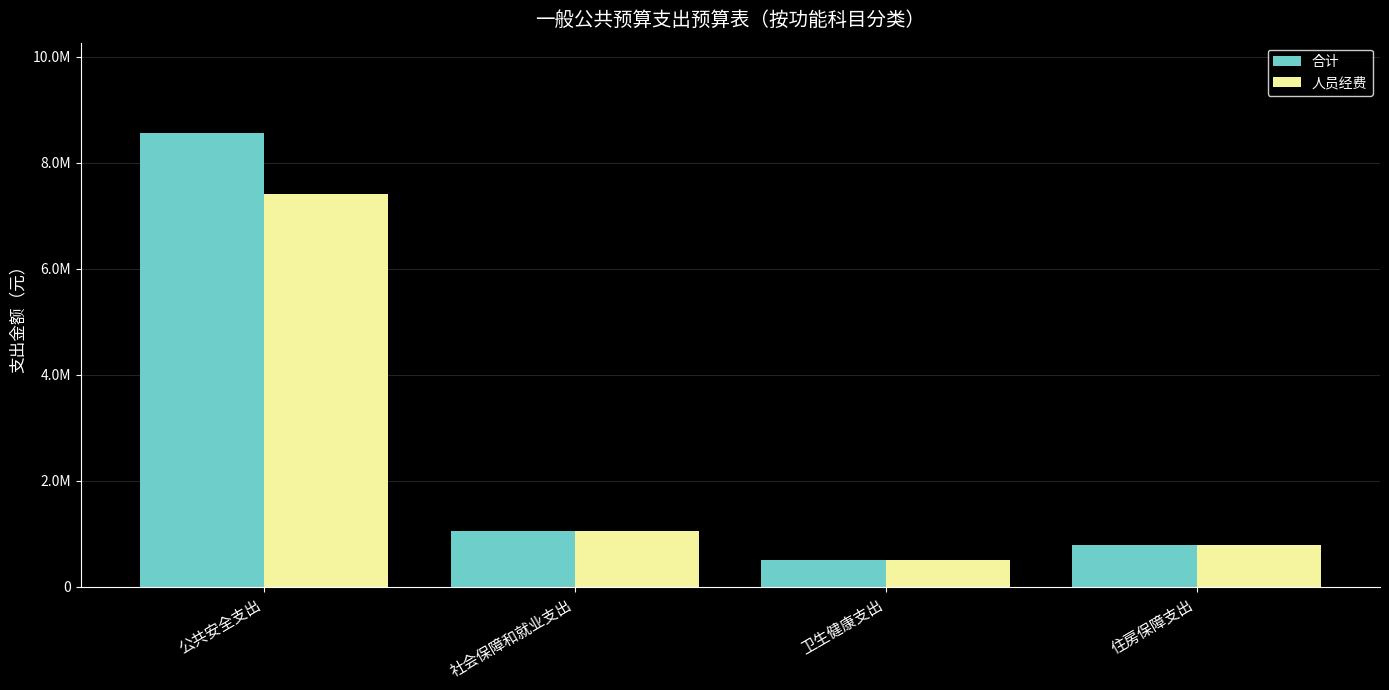

Does the chart contain any negative values?

No